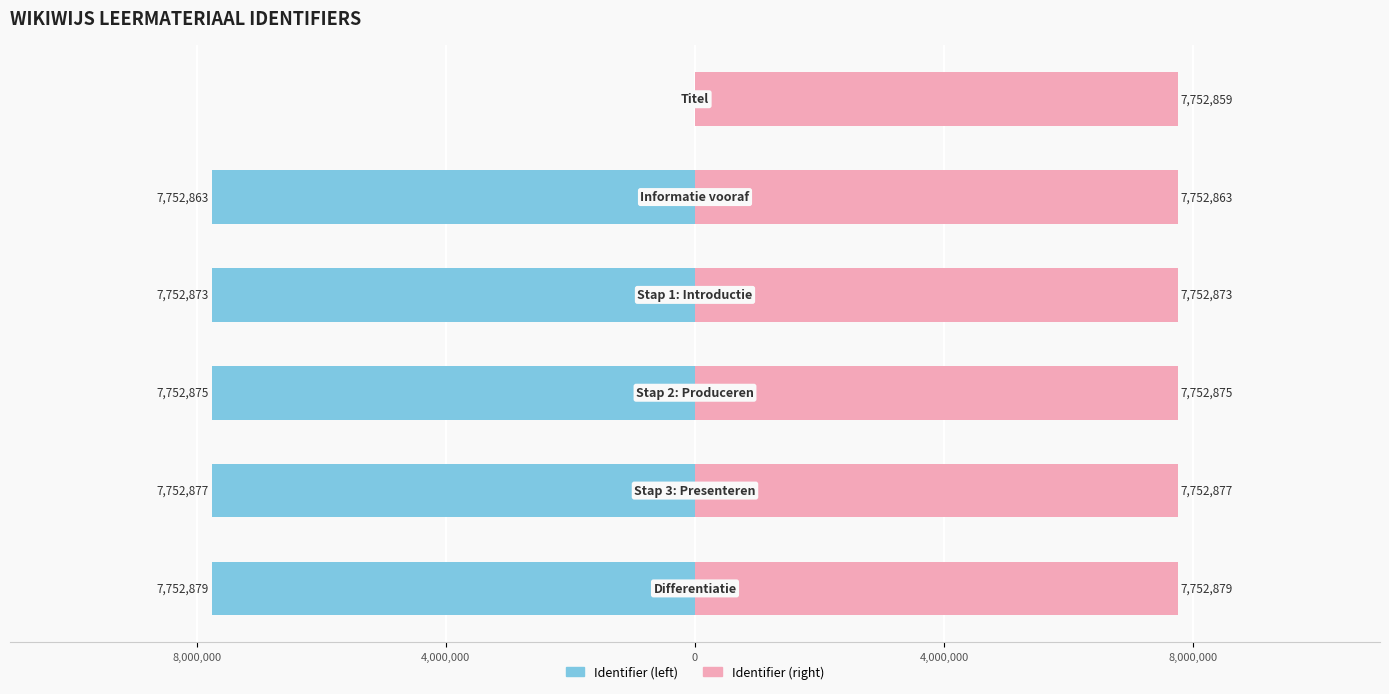

What is the sum of all Identifier (left) values?

-38764367